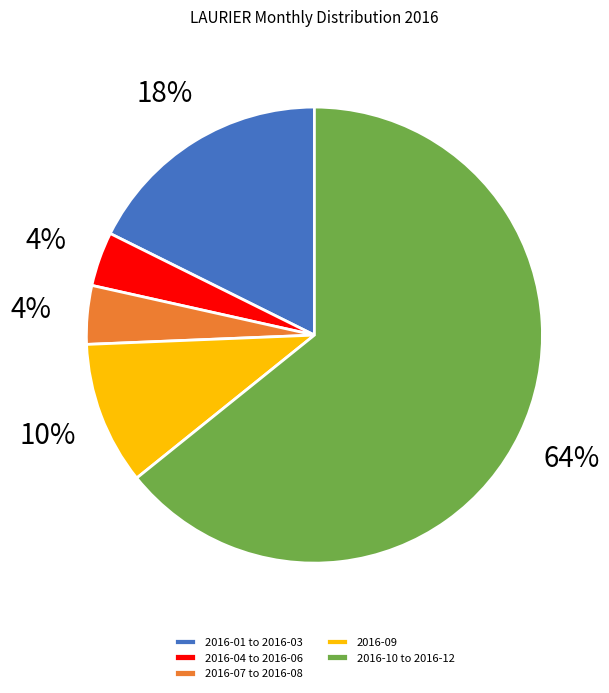

To the nearest percent, what is the combined percentage of 2016-09 and 2016-04 to 2016-06?

14%